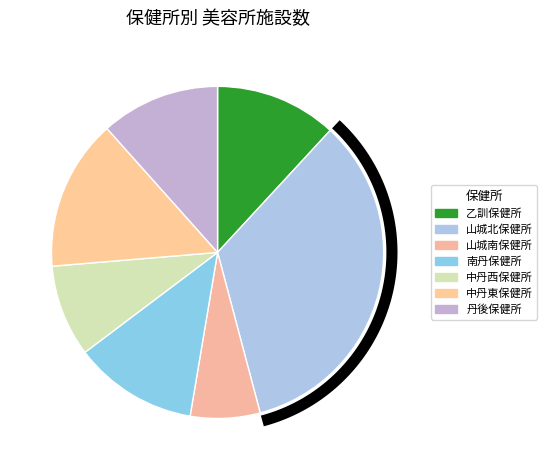

Rank the categories by value from highest to lowest.

山城北保健所, 中丹東保健所, 南丹保健所, 乙訓保健所, 丹後保健所, 中丹西保健所, 山城南保健所